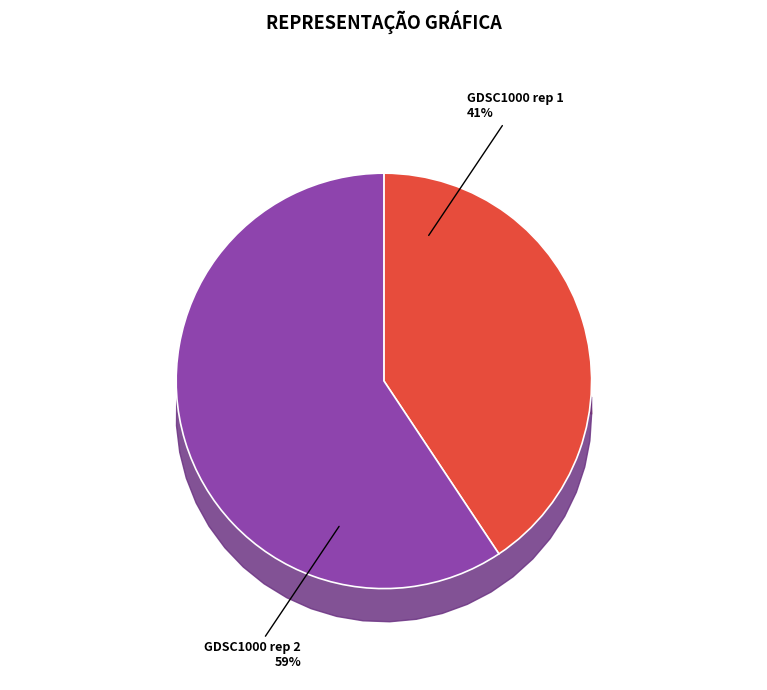

How many slices are in this pie chart?

2